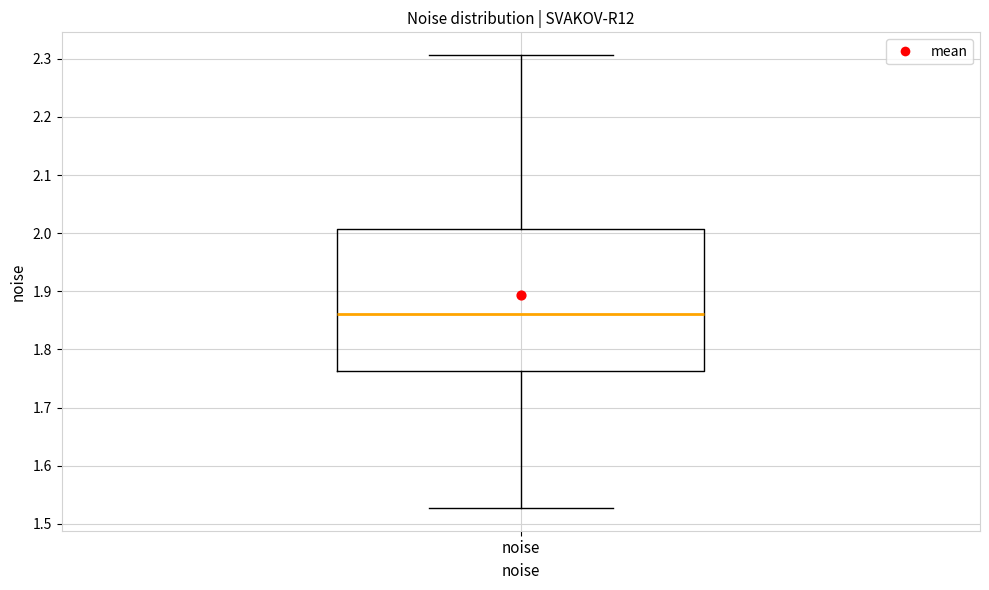

Read this box plot against the y-axis: the position of the median line, the range covered by the box, and the ends of both whiskers. The values are not printed on the chart, so give them approximately, as read against the axis.

median 1.86, box 1.76 to 2.01, whiskers 1.53 to 2.31